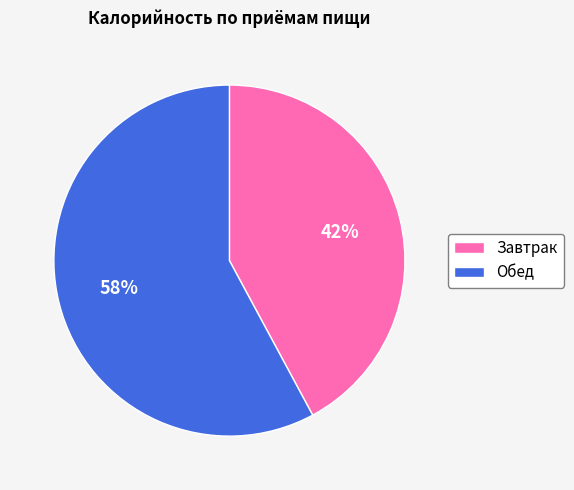

Is it true that Обед is 48% of the pie?

False